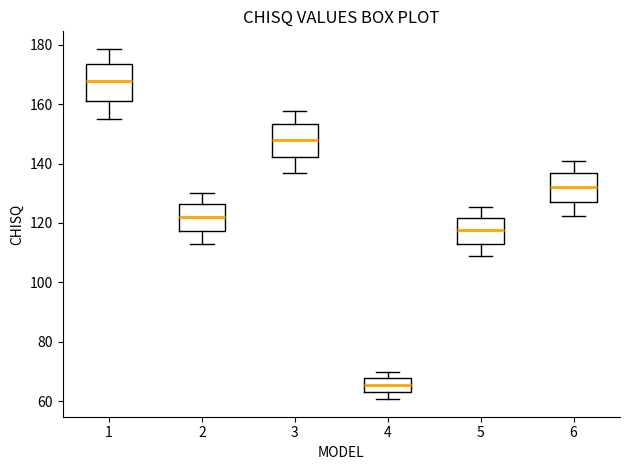

Reading left to right, read every box against the y-axis: the position of its median line, the range the box covers, and the ends of its whiskers. The values are not printed on the chart, so give them approximately, as read against the axis.

1: median 168, box 162 to 174, whiskers 156 to 178
2: median 122, box 118 to 126, whiskers 112 to 130
3: median 148, box 142 to 154, whiskers 136 to 158
4: median 66, box 62 to 68, whiskers 60 to 70
5: median 118, box 112 to 122, whiskers 108 to 126
6: median 132, box 126 to 136, whiskers 122 to 140